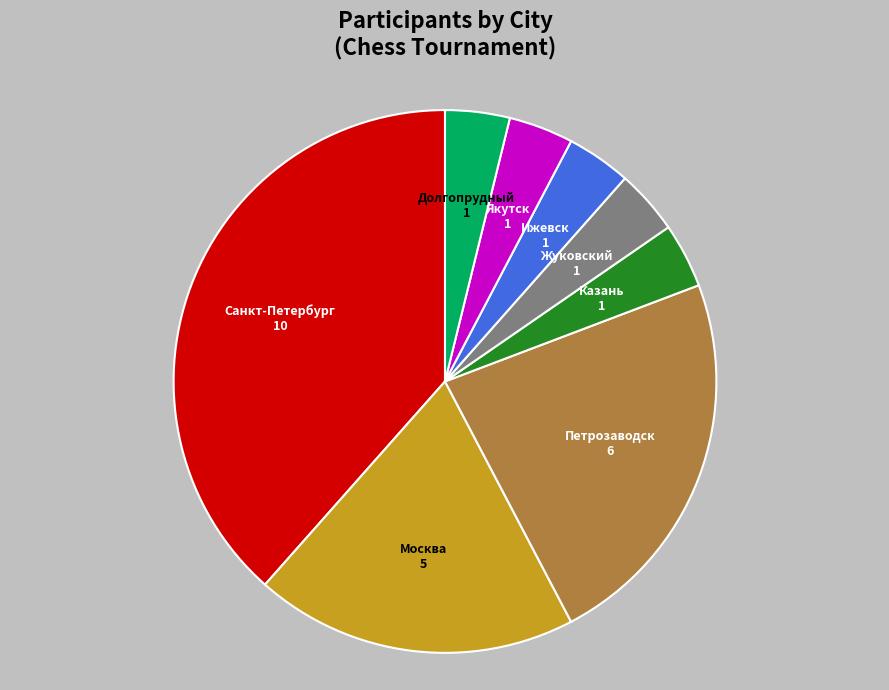

What is the largest slice in the pie chart?

Санкт-Петербург